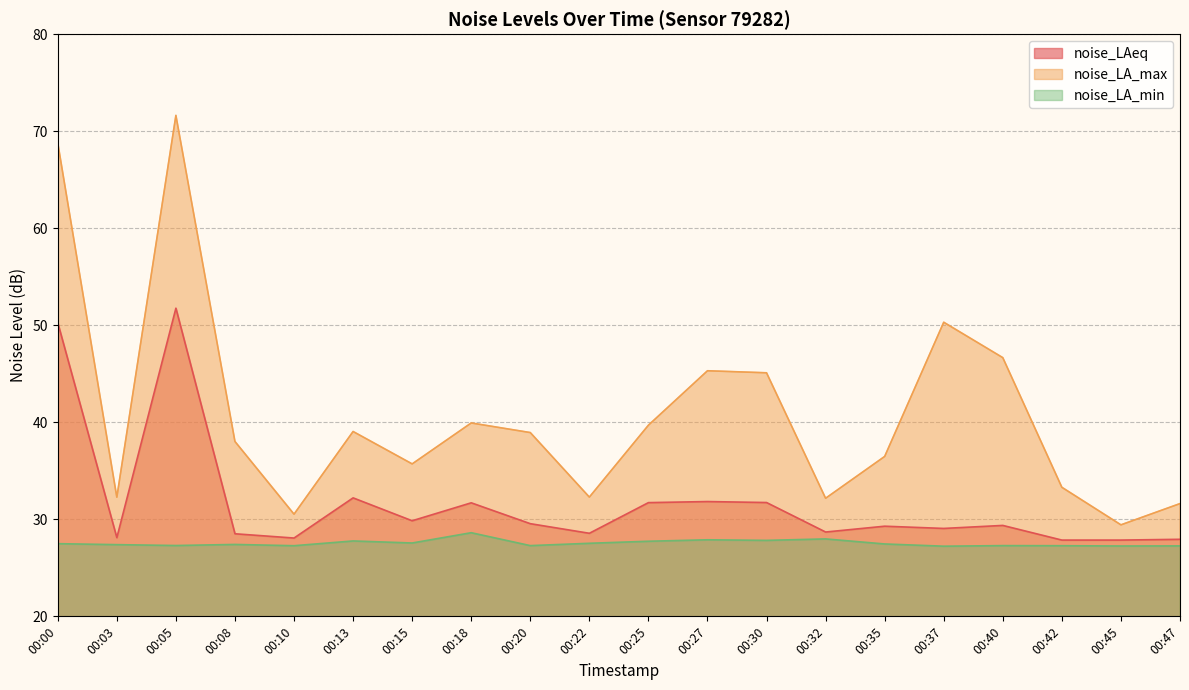

Which series has the widest spread of values?

noise_LA_max